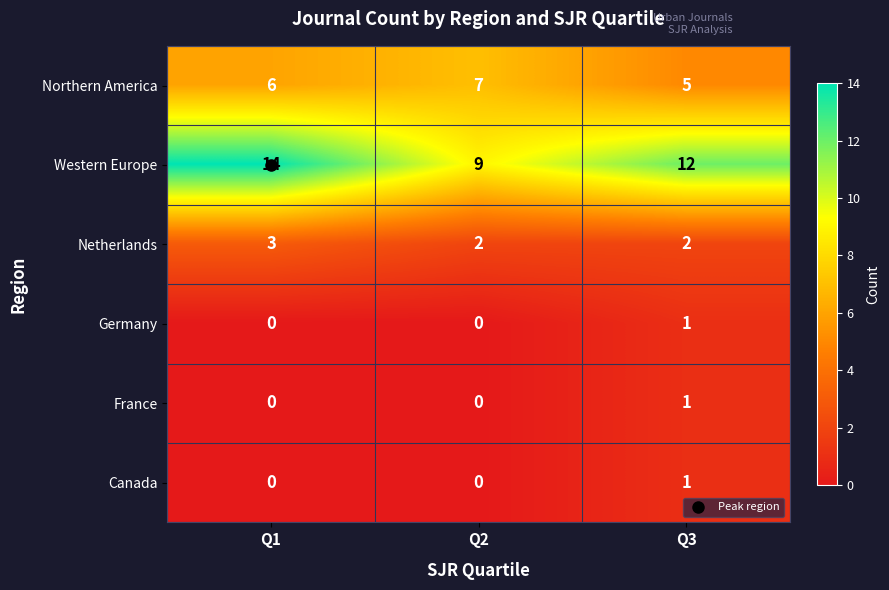

What is the maximum value shown in the chart?

14